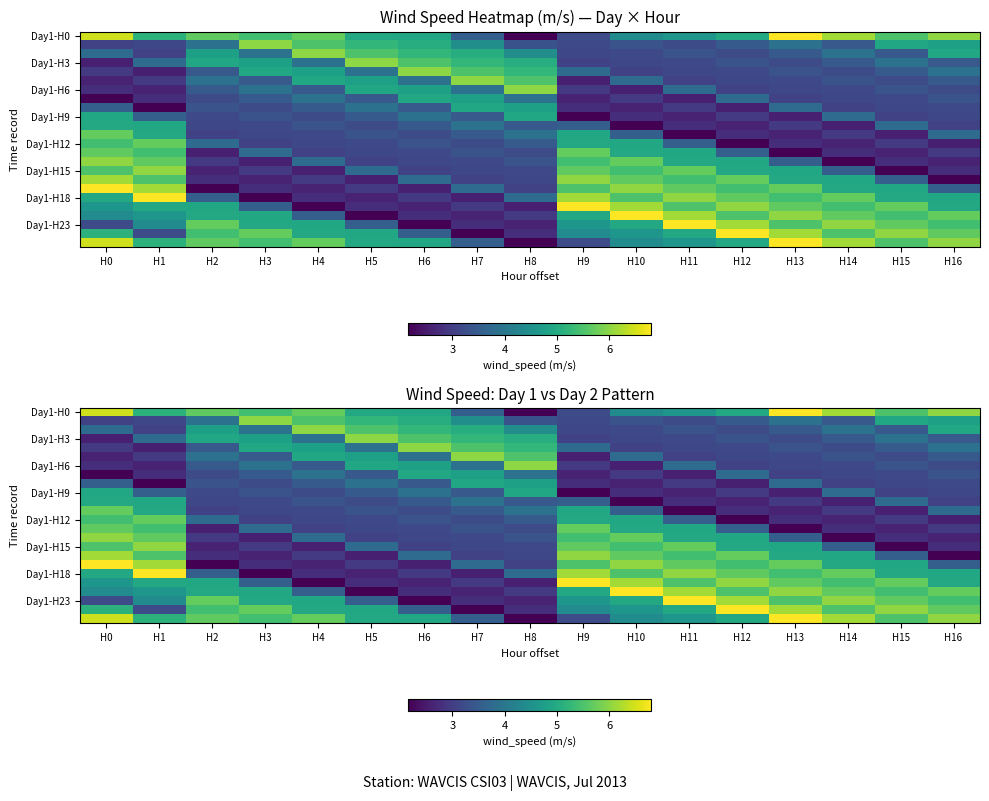

What value does the Day1-H18 series have at H1?

6.8